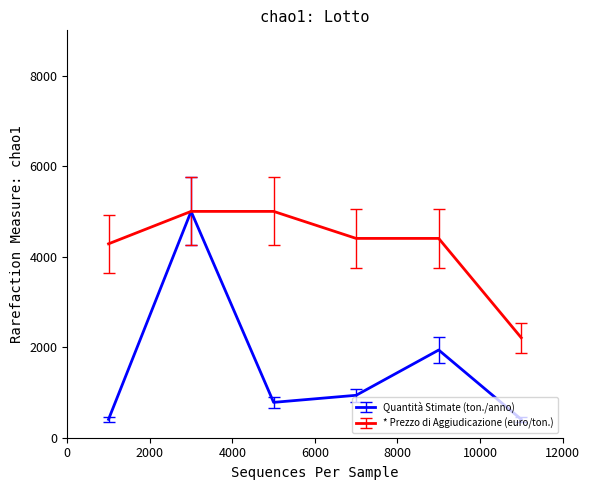

Which series has the largest range (max minus min)?

Quantità Stimate (ton./anno)